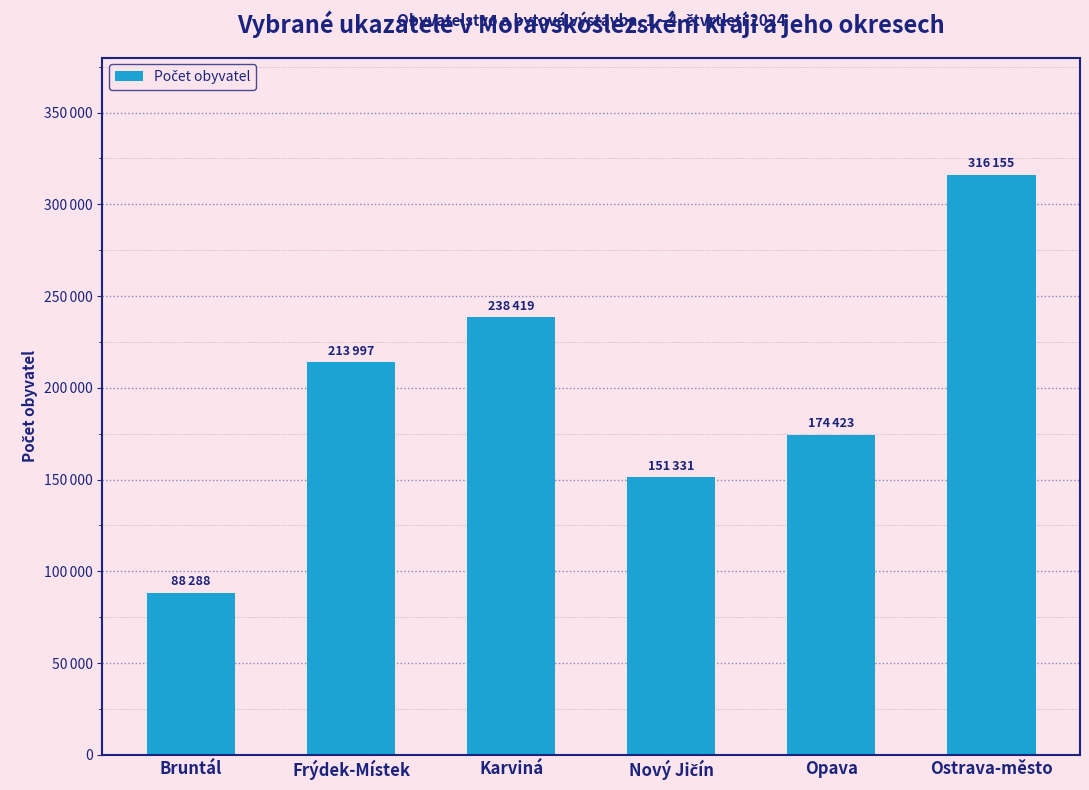

What is the sum of all values?

1182613